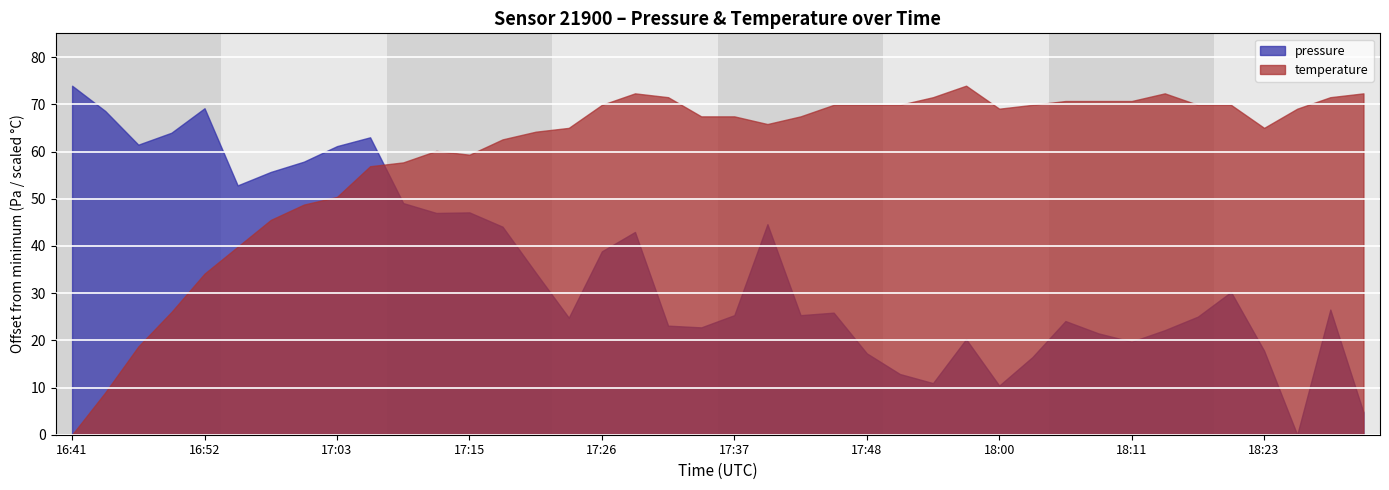

The temperature series shows 8.2 at 18:02. True or false?

False